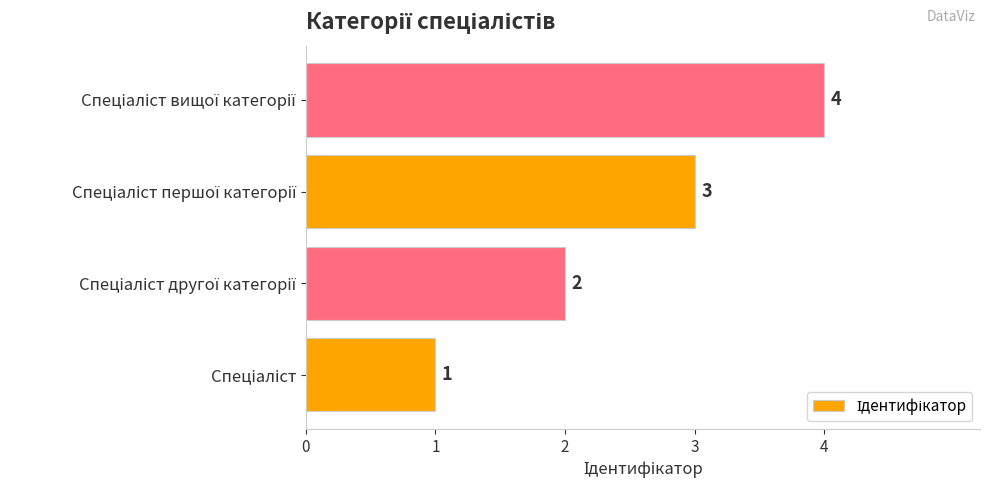

How many values are between 2 and 4?

3